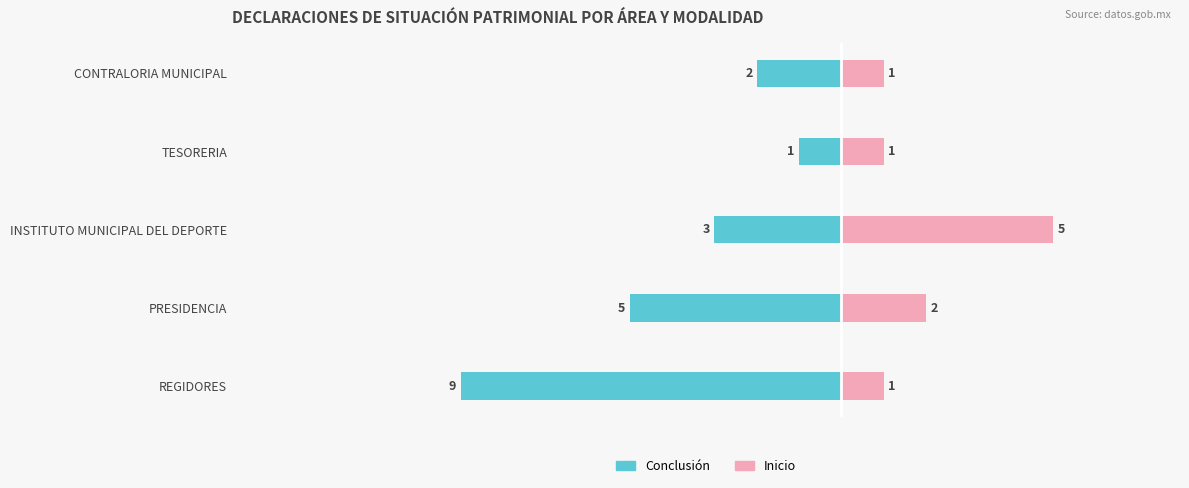

How many groups of bars are there?

5